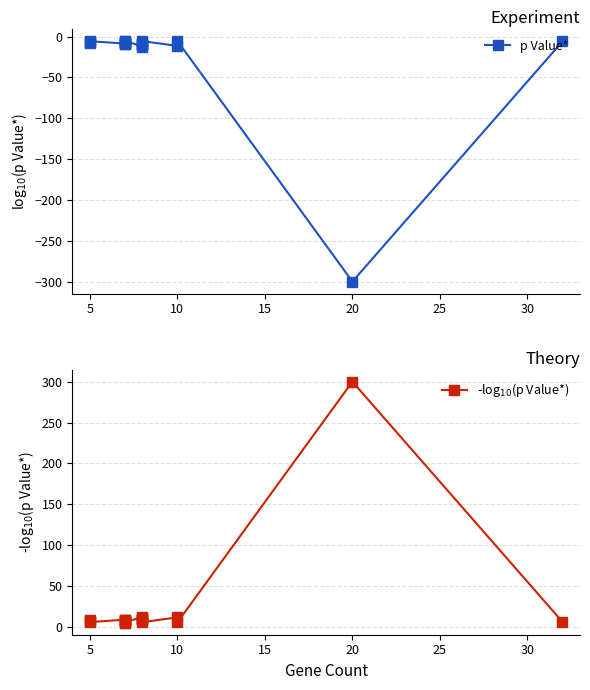

True or false: p Value* and -log$_{10}$(p Value*) cross at least once.

False